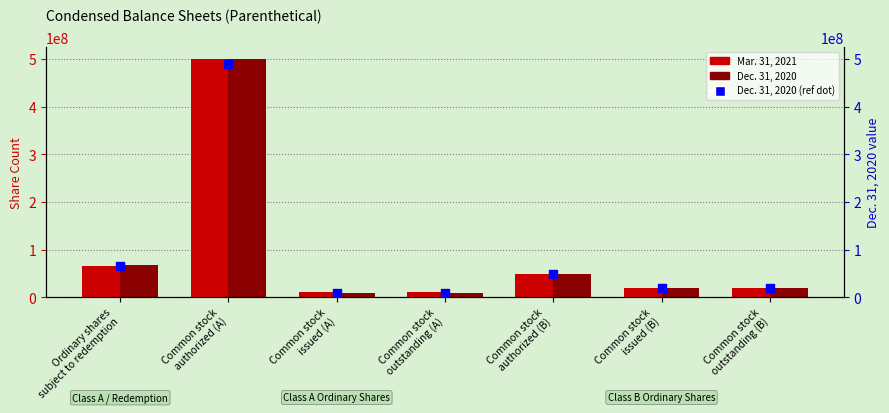

Which series contains the highest Y value?

Mar. 31, 2021